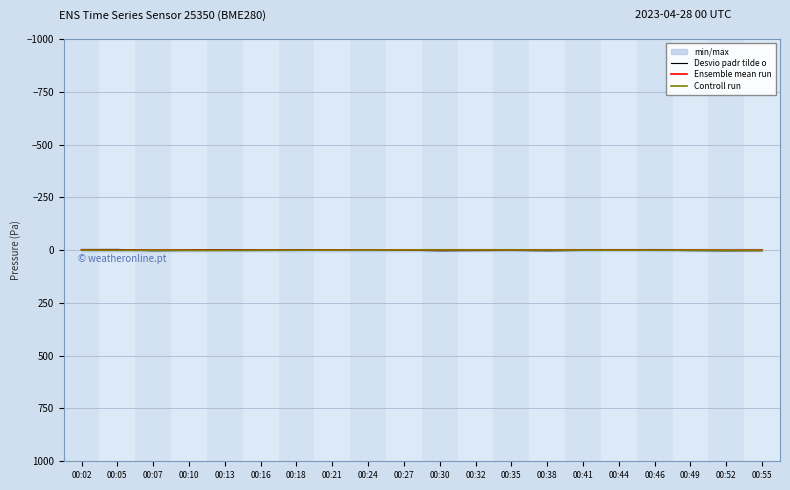

True or false: Controll run and Ensemble mean run intersect in this chart.

False